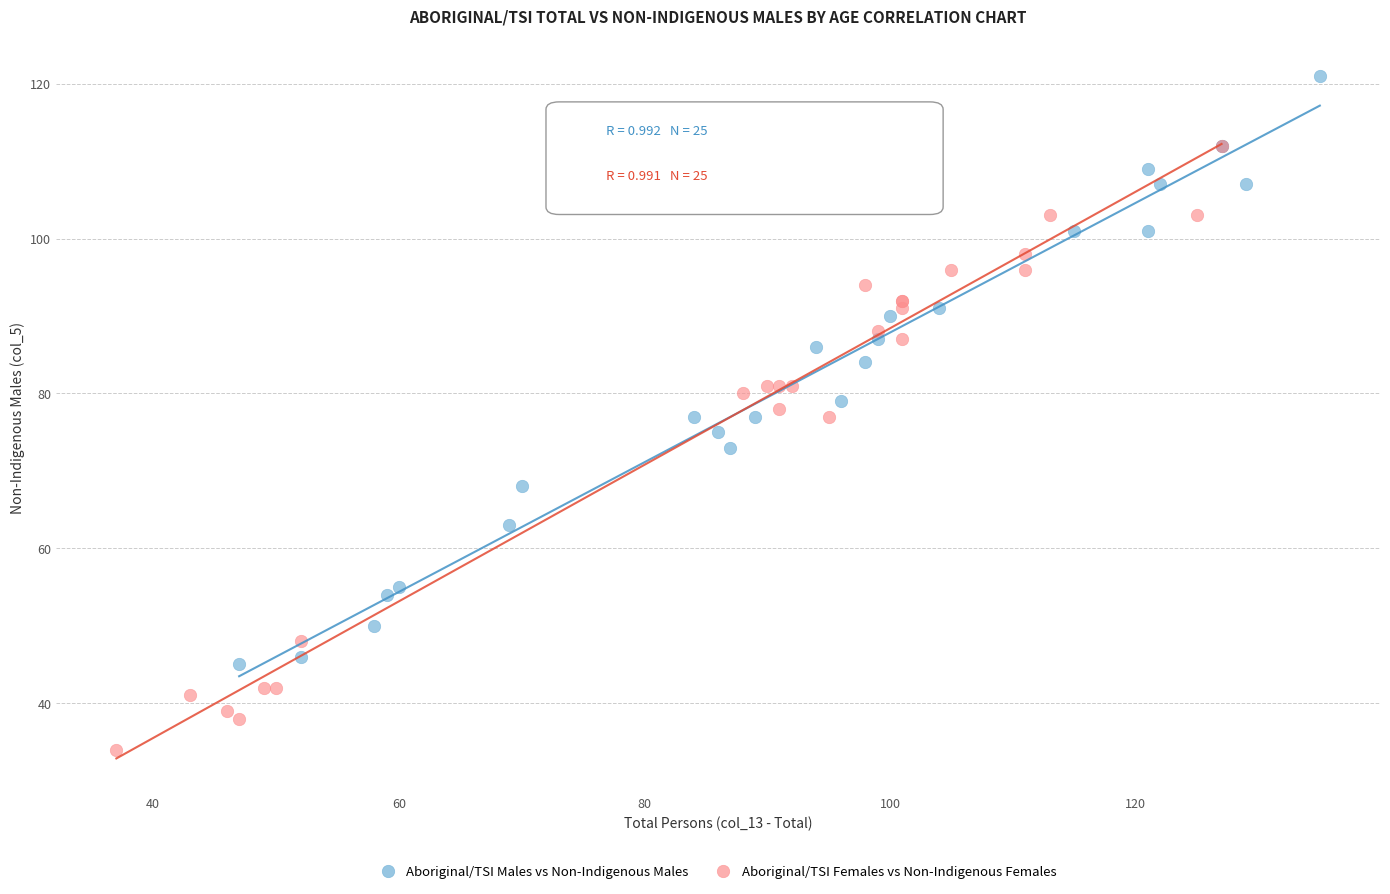

Which series reaches the minimum Y coordinate?

Aboriginal/TSI Females vs Non-Indigenous Females